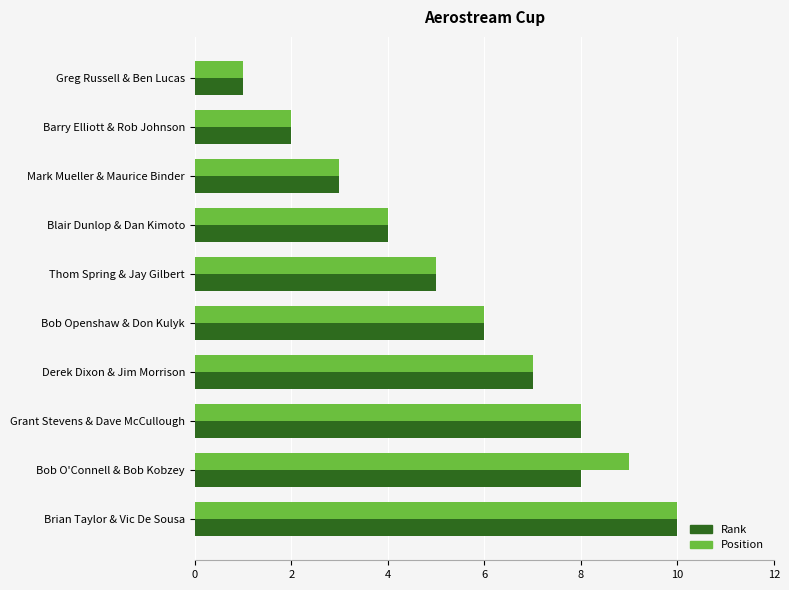

Is the value of Position at Derek Dixon & Jim Morrison greater than the value of Rank at Mark Mueller & Maurice Binder?

Yes